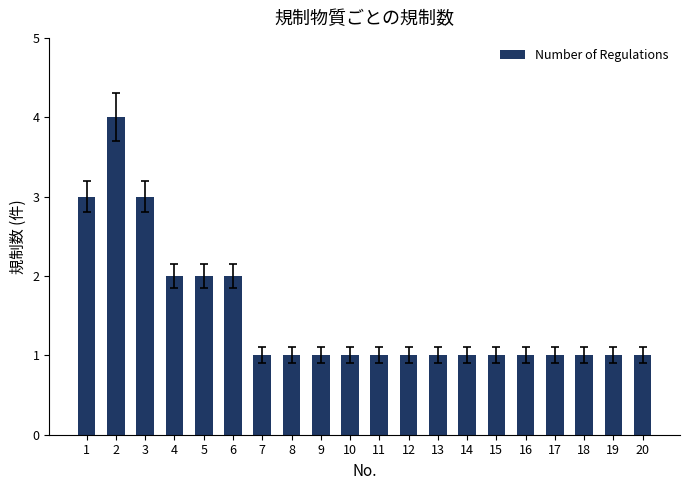

Reading left to right, transcribe all the data shown in this chart.

3	4	3	2	2	2	1	1	1	1	1	1	1	1	1	1	1	1	1	1